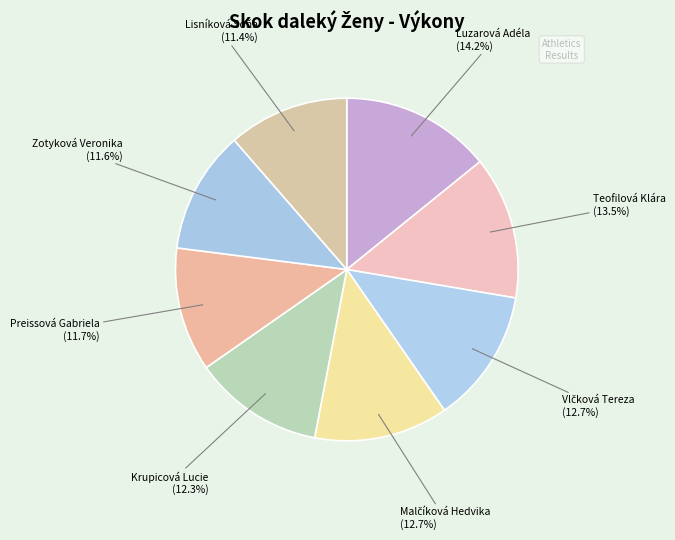

Which has a higher value, Preissová Gabriela or Teofilová Klára?

Teofilová Klára